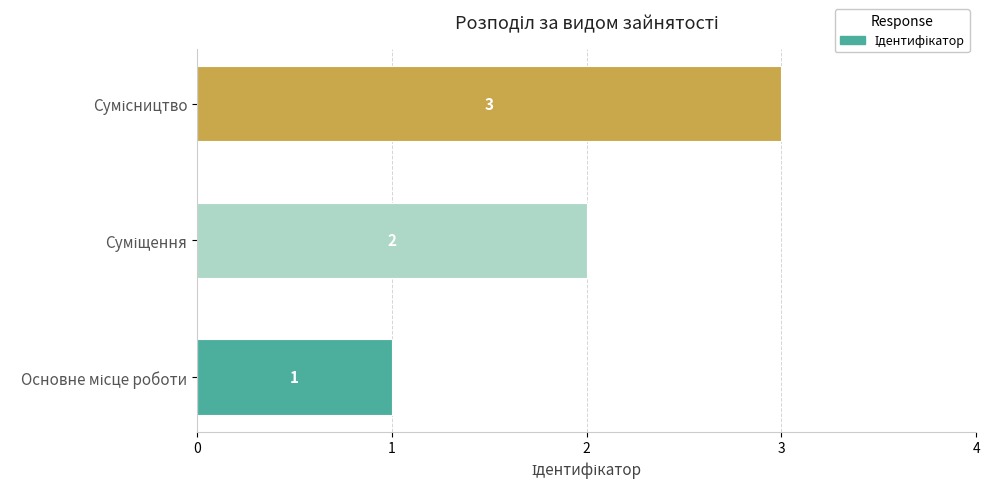

Count the values in the range 1 to 3.

3